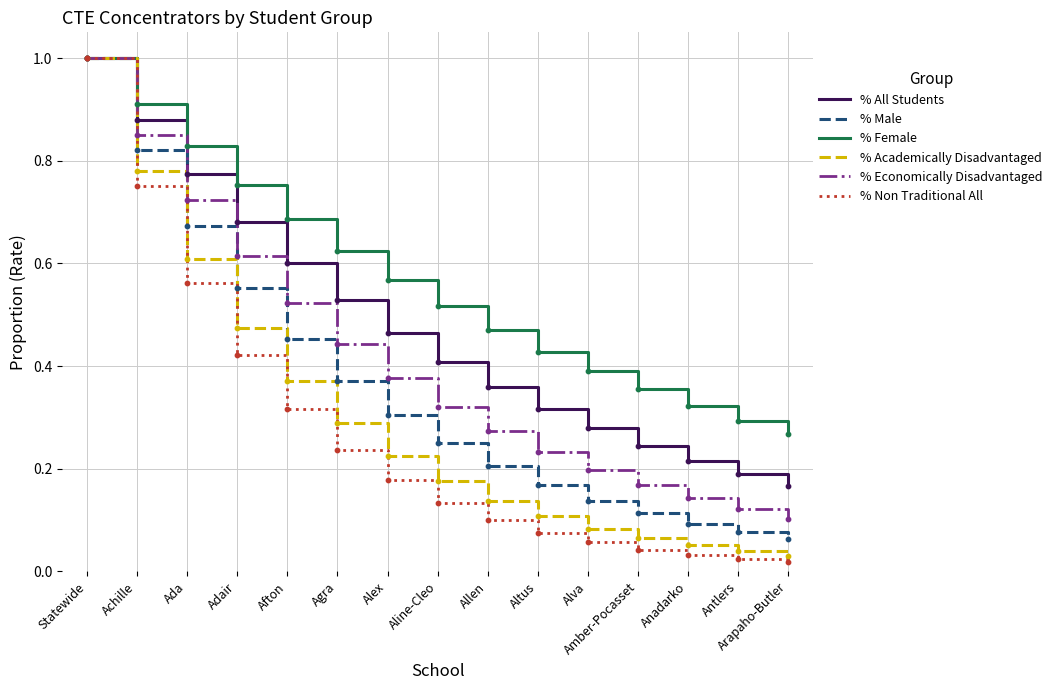

What are all the series names shown in the legend?

% All Students, % Male, % Female, % Academically Disadvantaged, % Economically Disadvantaged, % Non Traditional All